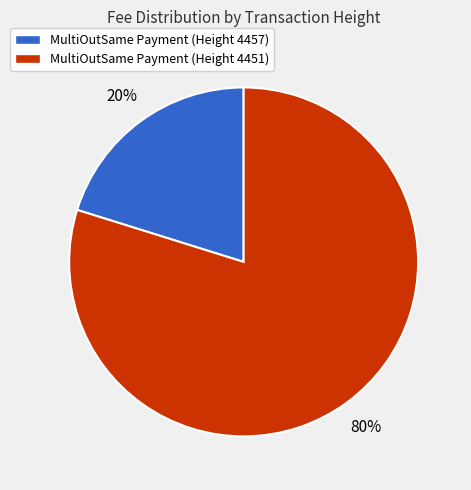

The MultiOutSame Payment (Height 4457) slice represents 20% of the pie. True or false?

True